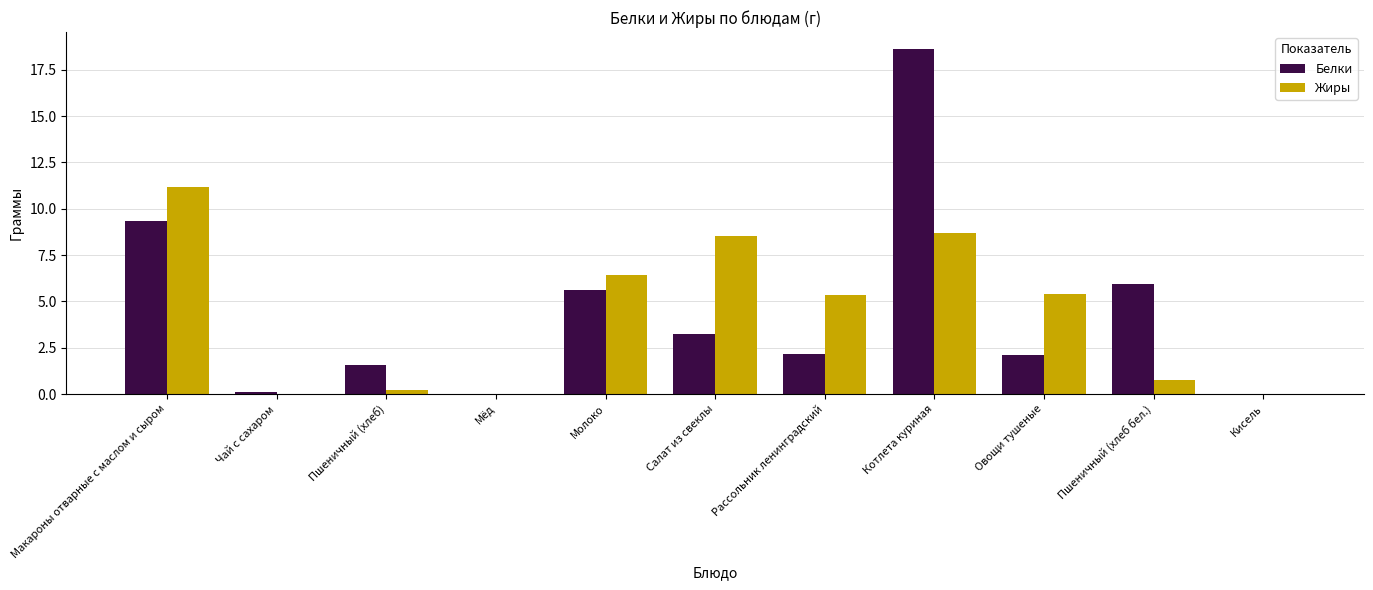

At which category is the sum across all series the highest?

Котлета куриная